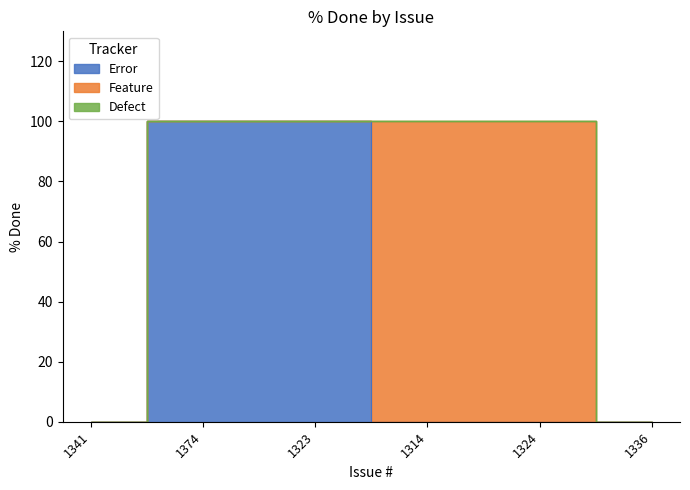

True or false: Feature and Defect intersect in this chart.

False